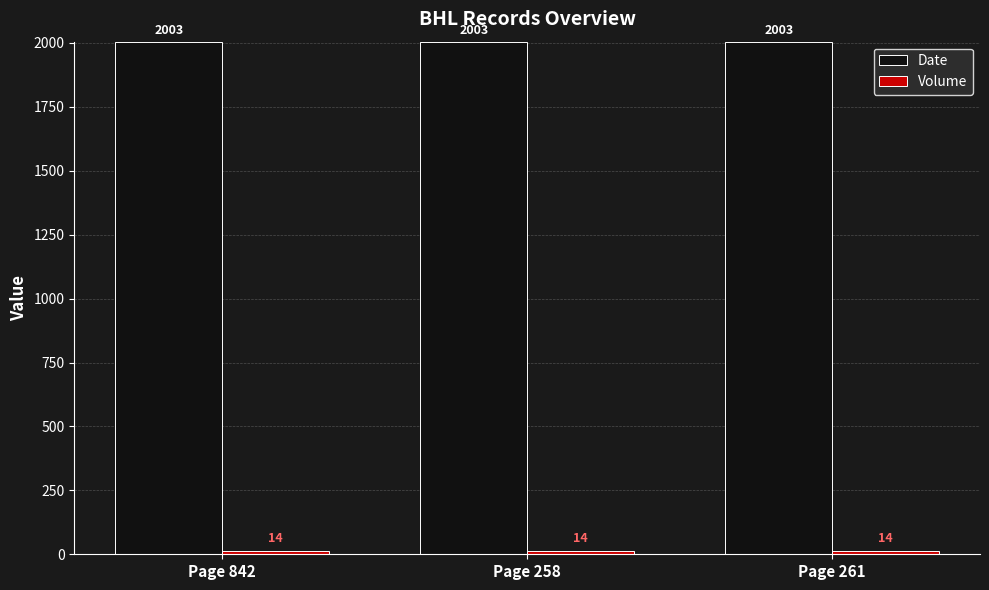

What is the minimum value shown in the chart?

14